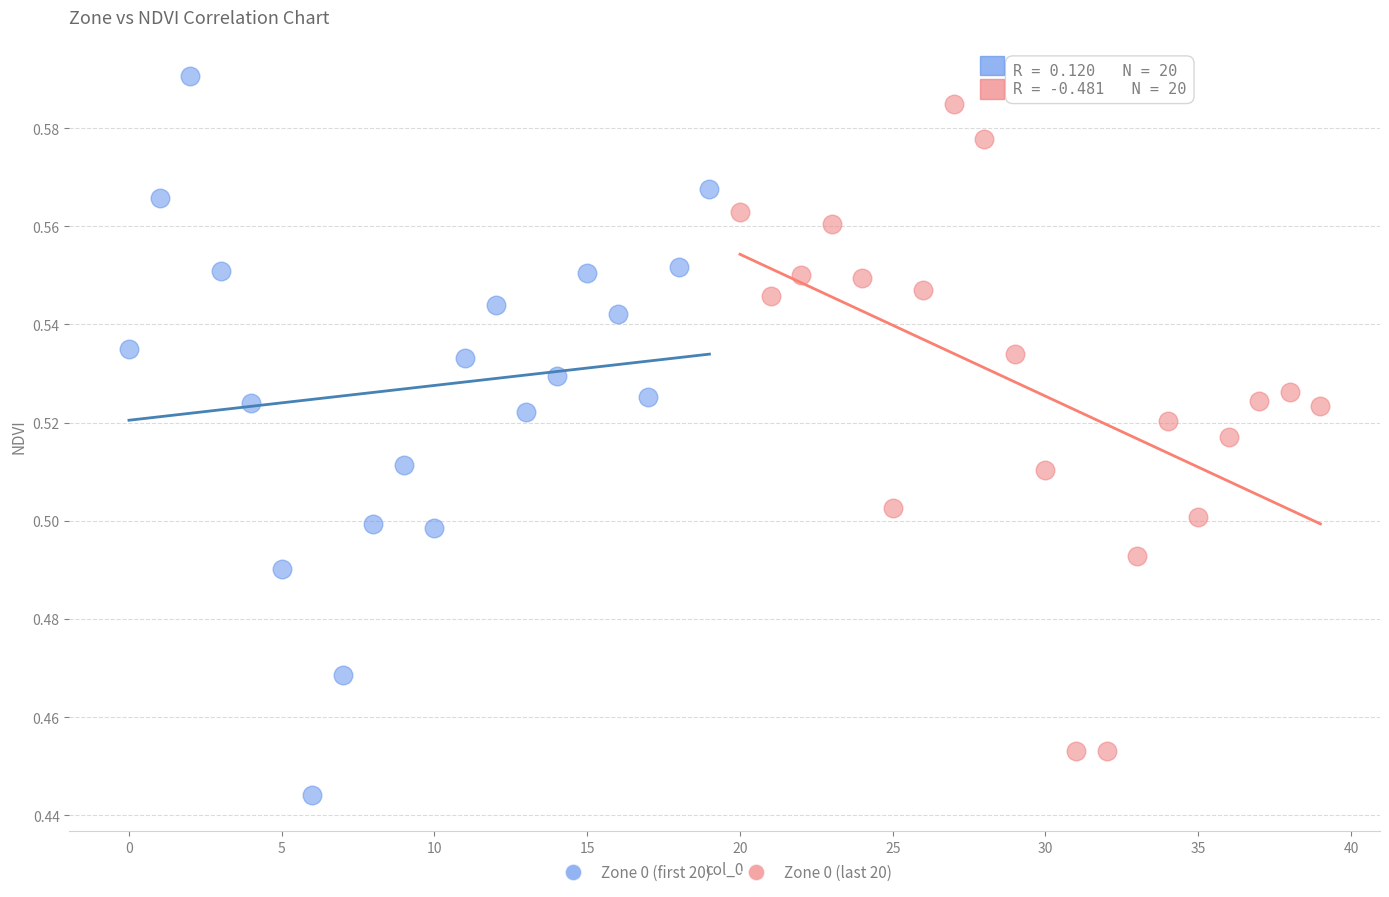

Which series has the widest spread of Y values?

Zone 0 (first 20)